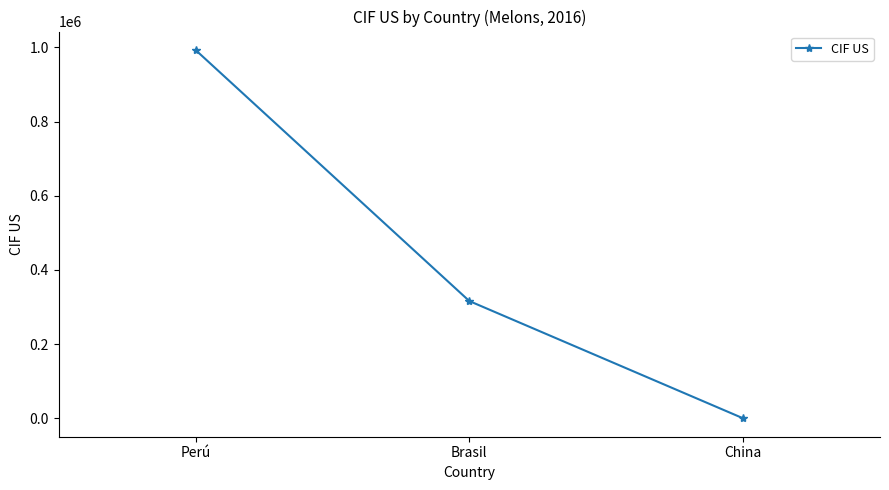

The chart shows a value of 993250.1 at Perú. True or false?

True